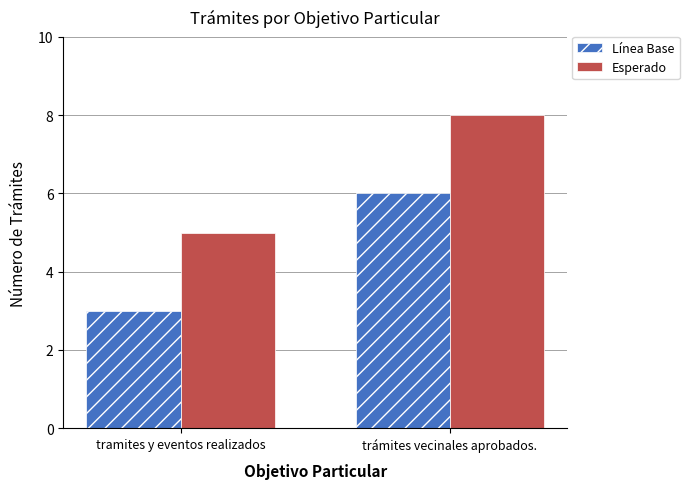

Where is Esperado nearest to the value 6?

tramites y eventos realizados